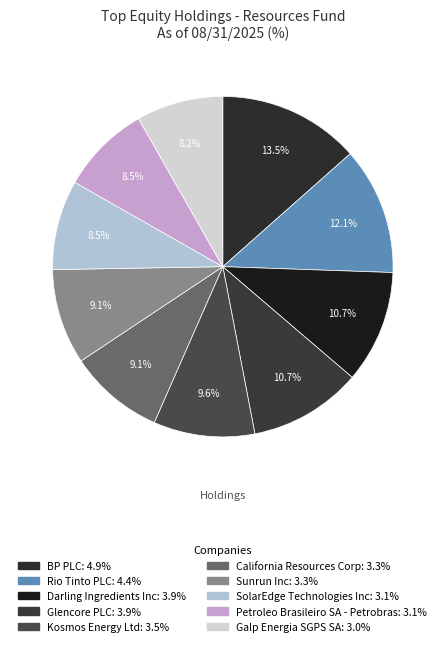

Count the number of slices in the pie.

10